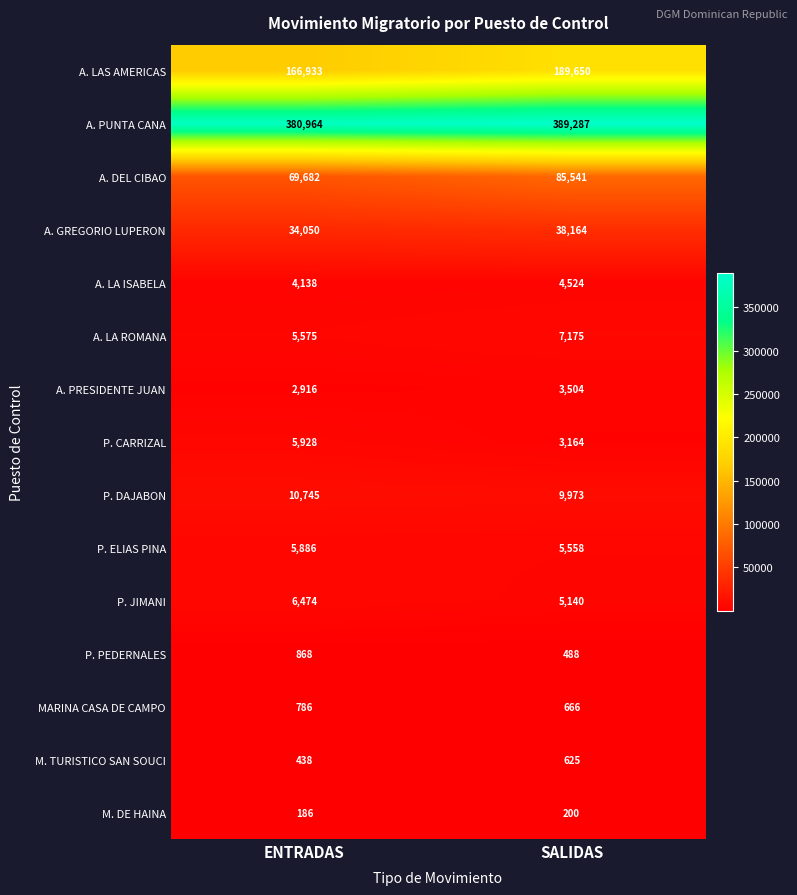

Reading left to right, list all the values displayed in this chart.

A. LAS AMERICAS: ENTRADAS=166933	SALIDAS=189650
A. PUNTA CANA: ENTRADAS=380964	SALIDAS=389287
A. DEL CIBAO: ENTRADAS=69682	SALIDAS=85541
A. GREGORIO LUPERON: ENTRADAS=34050	SALIDAS=38164
A. LA ISABELA: ENTRADAS=4138	SALIDAS=4524
A. LA ROMANA: ENTRADAS=5575	SALIDAS=7175
A. PRESIDENTE JUAN: ENTRADAS=2916	SALIDAS=3504
P. CARRIZAL: ENTRADAS=5928	SALIDAS=3164
P. DAJABON: ENTRADAS=10745	SALIDAS=9973
P. ELIAS PINA: ENTRADAS=5886	SALIDAS=5558
P. JIMANI: ENTRADAS=6474	SALIDAS=5140
P. PEDERNALES: ENTRADAS=868	SALIDAS=488
MARINA CASA DE CAMPO: ENTRADAS=786	SALIDAS=666
M. TURISTICO SAN SOUCI: ENTRADAS=438	SALIDAS=625
M. DE HAINA: ENTRADAS=186	SALIDAS=200